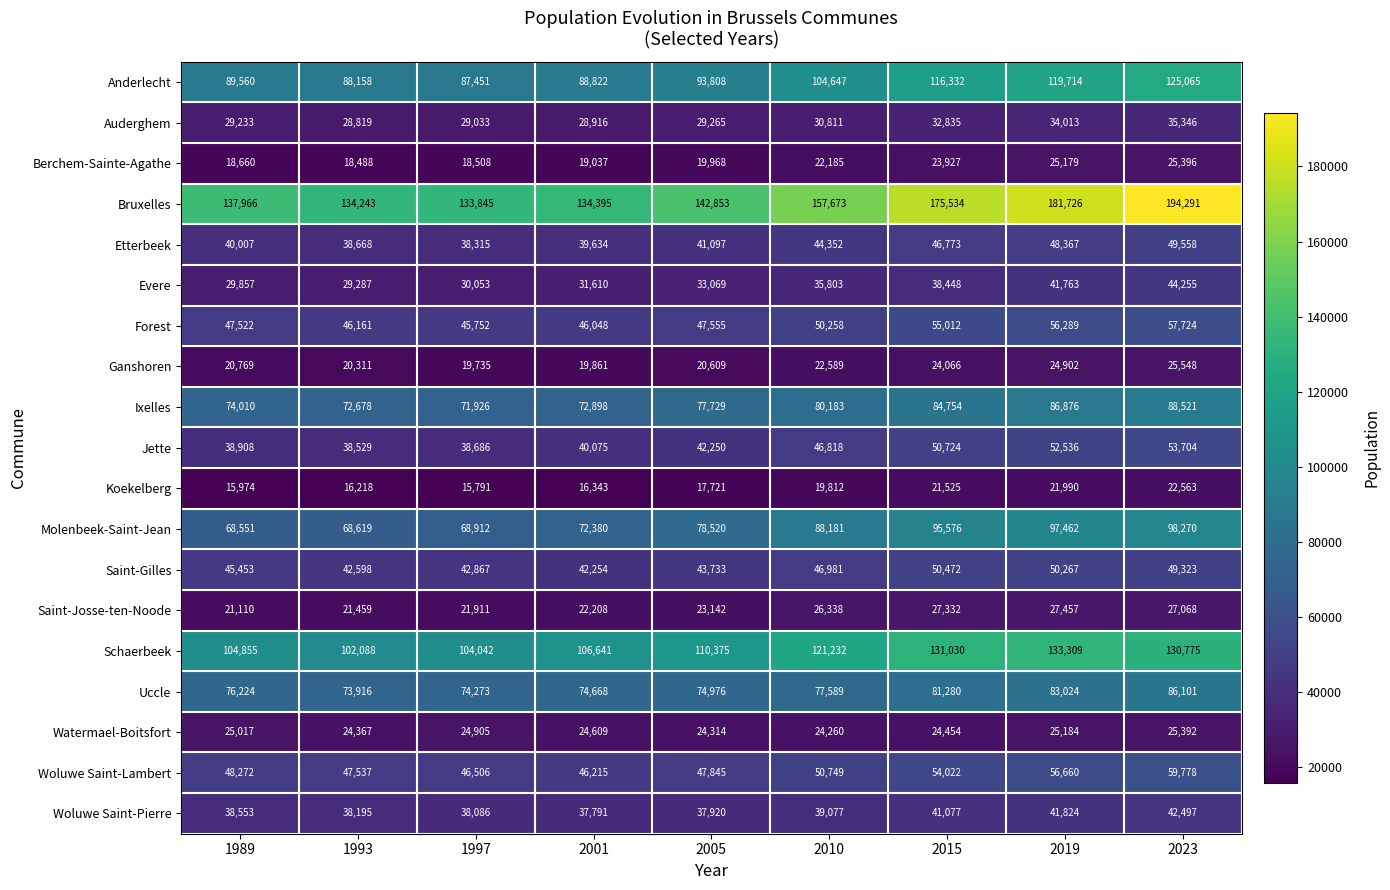

At 2005, list the series in order from smallest to largest.

Koekelberg, Berchem-Sainte-Agathe, Ganshoren, Saint-Josse-ten-Noode, Watermael-Boitsfort, Auderghem, Evere, Woluwe Saint-Pierre, Etterbeek, Jette, Saint-Gilles, Forest, Woluwe Saint-Lambert, Uccle, Ixelles, Molenbeek-Saint-Jean, Anderlecht, Schaerbeek, Bruxelles